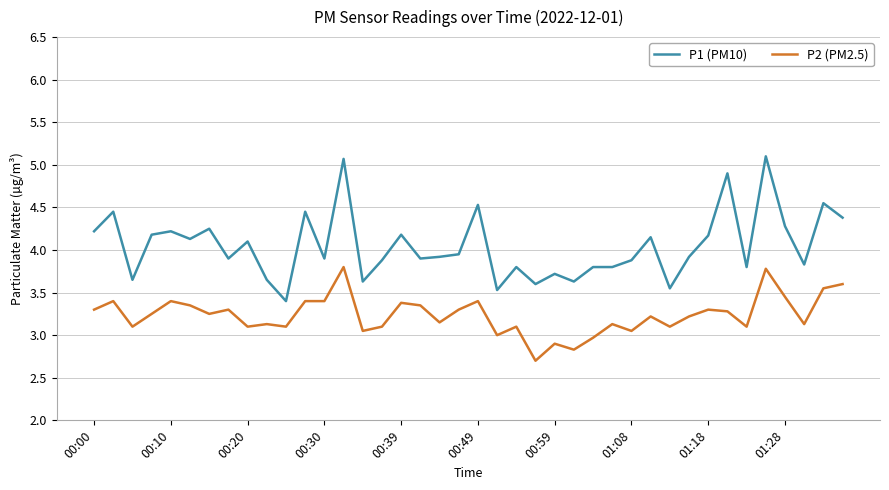

Rank the series by their maximum value, from highest to lowest.

P1 (PM10), P2 (PM2.5)